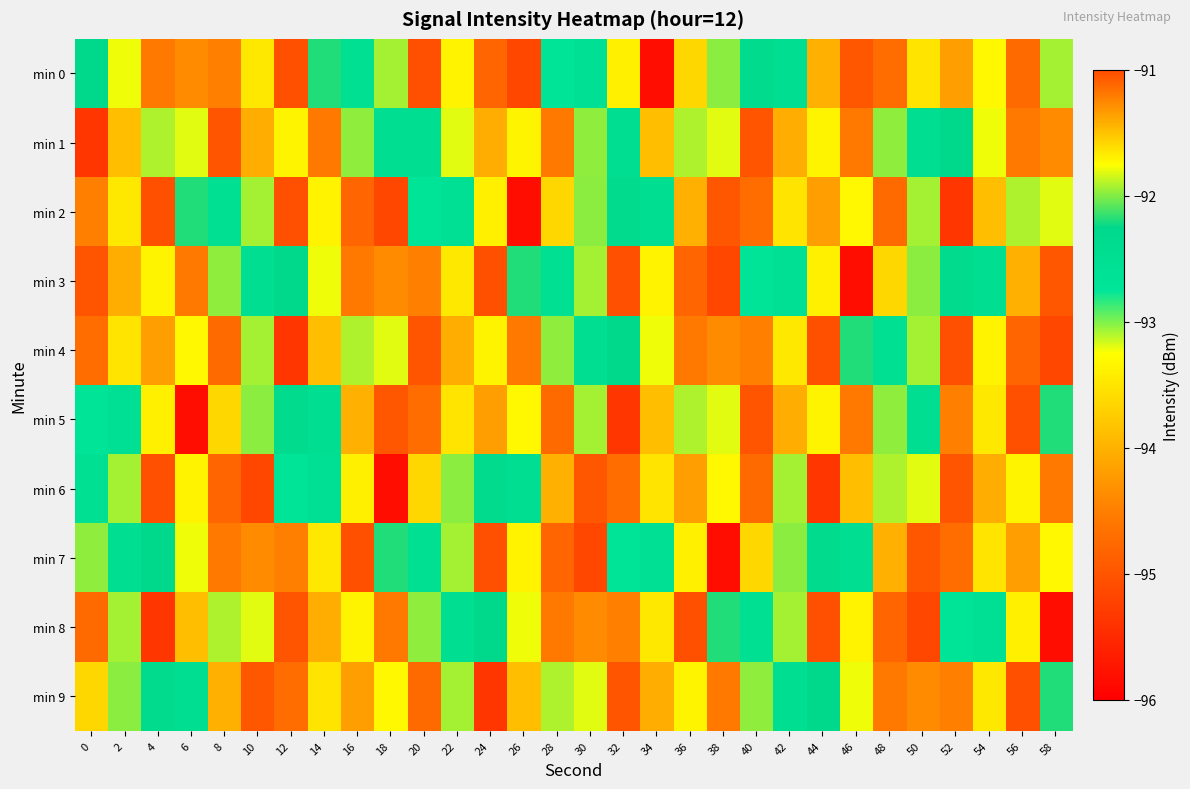

Reading left to right, extract all data points from this chart.

min 0: 0=-92.3	2=-93.2	4=-94.6	6=-91.3	8=-91.2	10=-93.5	12=-95.0	14=-92.2	16=-92.5	18=-91.9	20=-95.1	22=-93.4	24=-94.8	26=-95.2	28=-92.7	30=-92.6	32=-93.4	34=-95.8	36=-93.6	38=-92.0	40=-92.4	42=-92.5	44=-94.0	46=-95.0	48=-94.7	50=-93.5	52=-94.2	54=-93.3	56=-94.7	58=-91.9
min 1: 0=-95.4	2=-93.9	4=-91.9	6=-93.2	8=-95.0	10=-94.1	12=-91.7	14=-94.6	16=-92.0	18=-92.5	20=-92.5	22=-93.2	24=-94.1	26=-91.7	28=-94.6	30=-92.0	32=-92.5	34=-93.9	36=-91.9	38=-93.2	40=-95.0	42=-94.1	44=-91.7	46=-94.6	48=-92.0	50=-92.5	52=-92.3	54=-93.2	56=-94.6	58=-91.3
min 2: 0=-91.2	2=-93.5	4=-95.0	6=-92.2	8=-92.5	10=-91.9	12=-95.1	14=-93.4	16=-94.8	18=-95.2	20=-92.7	22=-92.6	24=-93.4	26=-95.8	28=-93.6	30=-92.0	32=-92.4	34=-92.5	36=-94.0	38=-95.0	40=-94.7	42=-93.5	44=-94.2	46=-93.3	48=-94.7	50=-91.9	52=-95.4	54=-93.9	56=-91.9	58=-93.2
min 3: 0=-95.0	2=-94.1	4=-91.7	6=-94.6	8=-92.0	10=-92.5	12=-92.3	14=-93.2	16=-94.6	18=-91.3	20=-91.2	22=-93.5	24=-95.0	26=-92.2	28=-92.5	30=-91.9	32=-95.1	34=-93.4	36=-94.8	38=-95.2	40=-92.7	42=-92.6	44=-93.4	46=-95.8	48=-93.6	50=-92.0	52=-92.4	54=-92.5	56=-94.0	58=-95.0
min 4: 0=-94.7	2=-93.5	4=-94.2	6=-93.3	8=-94.7	10=-91.9	12=-95.4	14=-93.9	16=-91.9	18=-93.2	20=-95.0	22=-94.1	24=-91.7	26=-94.6	28=-92.0	30=-92.5	32=-92.3	34=-93.2	36=-94.6	38=-91.3	40=-91.2	42=-93.5	44=-95.0	46=-92.2	48=-92.5	50=-91.9	52=-95.1	54=-93.4	56=-94.8	58=-95.2
min 5: 0=-92.7	2=-92.6	4=-93.4	6=-95.8	8=-93.6	10=-92.0	12=-92.4	14=-92.5	16=-94.0	18=-95.0	20=-94.7	22=-93.5	24=-94.2	26=-93.3	28=-94.7	30=-91.9	32=-95.4	34=-93.9	36=-91.9	38=-93.2	40=-95.0	42=-94.1	44=-91.7	46=-94.6	48=-92.0	50=-92.5	52=-91.2	54=-93.5	56=-95.0	58=-92.2
min 6: 0=-92.5	2=-91.9	4=-95.1	6=-93.4	8=-94.8	10=-95.2	12=-92.7	14=-92.6	16=-93.4	18=-95.8	20=-93.6	22=-92.0	24=-92.4	26=-92.5	28=-94.0	30=-95.0	32=-94.7	34=-93.5	36=-94.2	38=-93.3	40=-94.7	42=-91.9	44=-95.4	46=-93.9	48=-91.9	50=-93.2	52=-95.0	54=-94.1	56=-91.7	58=-94.6
min 7: 0=-92.0	2=-92.5	4=-92.3	6=-93.2	8=-94.6	10=-91.3	12=-91.2	14=-93.5	16=-95.0	18=-92.2	20=-92.5	22=-91.9	24=-95.1	26=-93.4	28=-94.8	30=-95.2	32=-92.7	34=-92.6	36=-93.4	38=-95.8	40=-93.6	42=-92.0	44=-92.4	46=-92.5	48=-94.0	50=-95.0	52=-94.7	54=-93.5	56=-94.2	58=-93.3
min 8: 0=-94.7	2=-91.9	4=-95.4	6=-93.9	8=-91.9	10=-93.2	12=-95.0	14=-94.1	16=-91.7	18=-94.6	20=-92.0	22=-92.5	24=-92.3	26=-93.2	28=-94.6	30=-91.3	32=-91.2	34=-93.5	36=-95.0	38=-92.2	40=-92.5	42=-91.9	44=-95.1	46=-93.4	48=-94.8	50=-95.2	52=-92.7	54=-92.6	56=-93.4	58=-95.8
min 9: 0=-93.6	2=-92.0	4=-92.4	6=-92.5	8=-94.0	10=-95.0	12=-94.7	14=-93.5	16=-94.2	18=-93.3	20=-94.7	22=-91.9	24=-95.4	26=-93.9	28=-91.9	30=-93.2	32=-95.0	34=-94.1	36=-91.7	38=-94.6	40=-92.0	42=-92.5	44=-92.3	46=-93.2	48=-94.6	50=-91.3	52=-91.2	54=-93.5	56=-95.0	58=-92.2